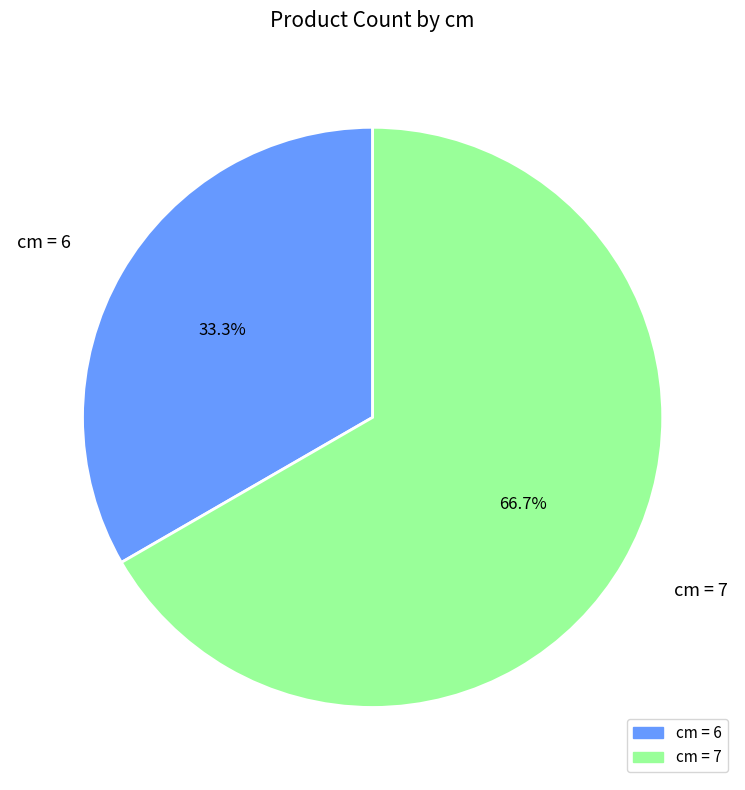

Which slice represents more than half of the pie?

cm = 7